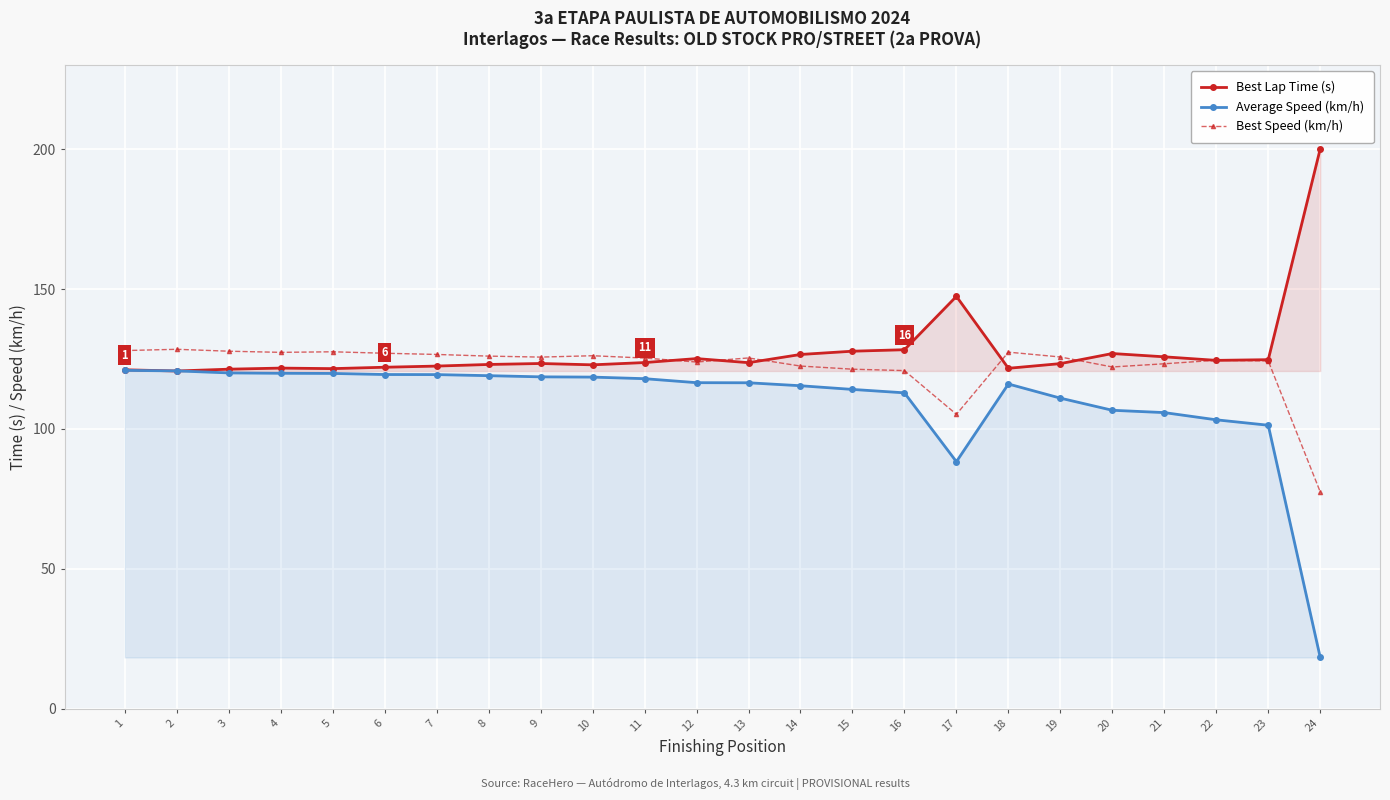

Rank the series by their maximum value, from lowest to highest.

Average Speed (km/h), Best Speed (km/h), Best Lap Time (s)